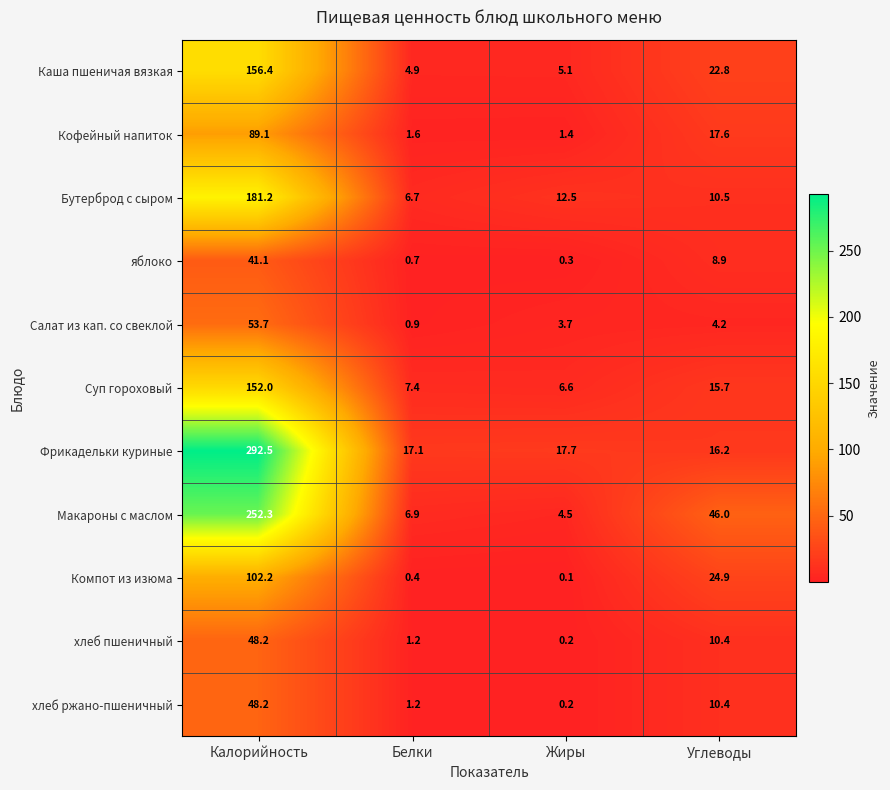

At which label is Каша пшеничая вязкая closest to 80?

Углеводы